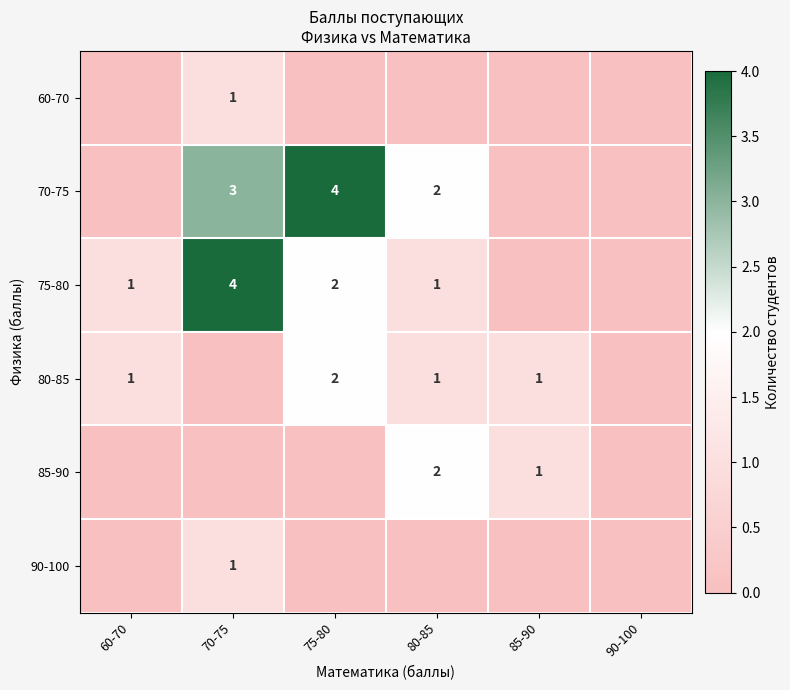

The 90-100 series shows 1 at 70-75. True or false?

True